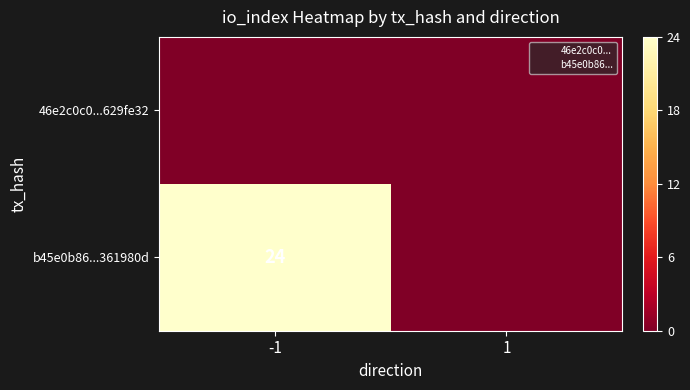

Rank the categories by b45e0b86...361980d value from lowest to highest.

1, -1